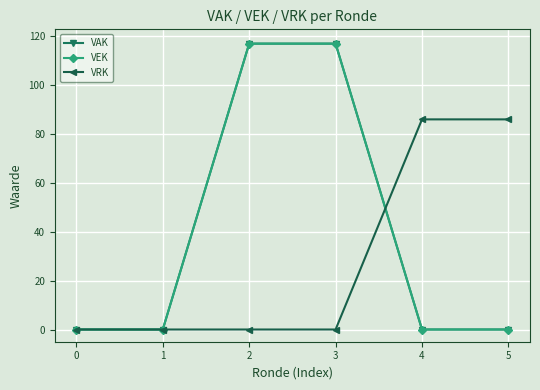

What is the difference between the second highest and minimum values in the VRK series?

86